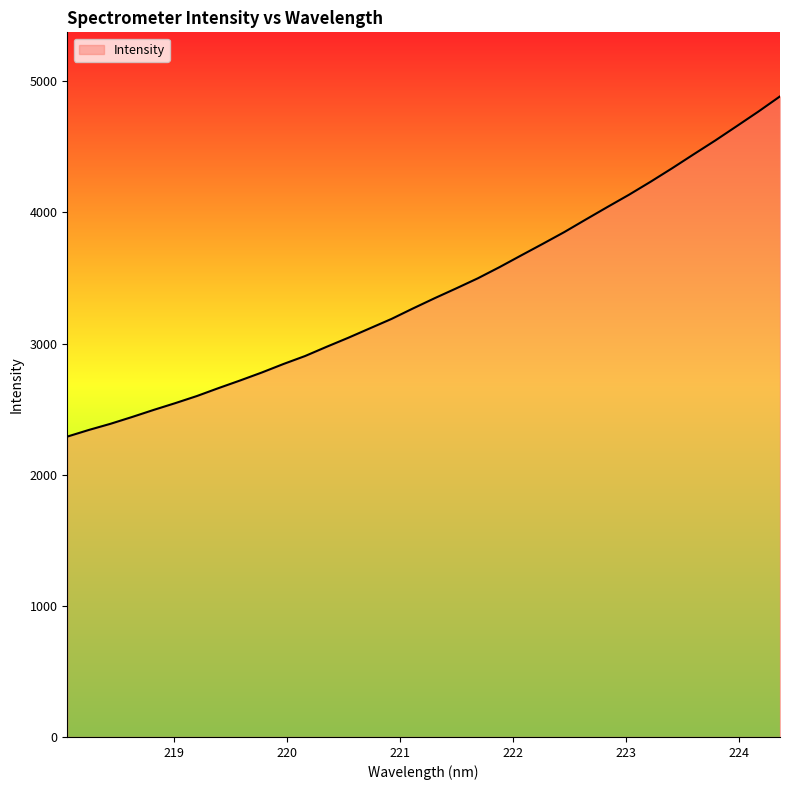

What is the greatest value displayed?

4884.2